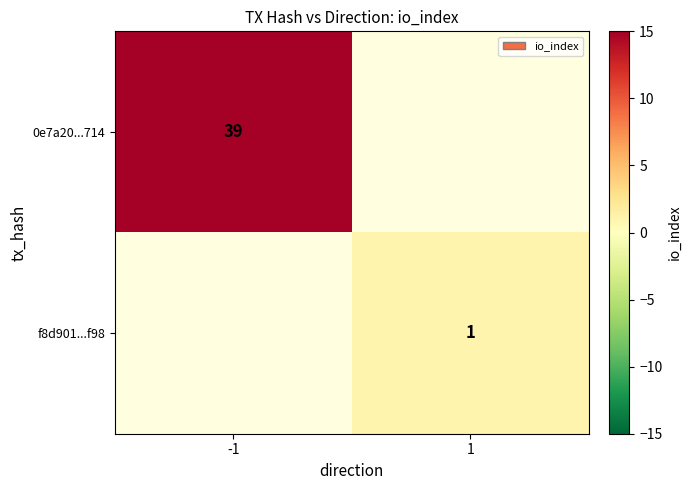

The value of f8d901...f98 at 1 is 1. True or false?

True